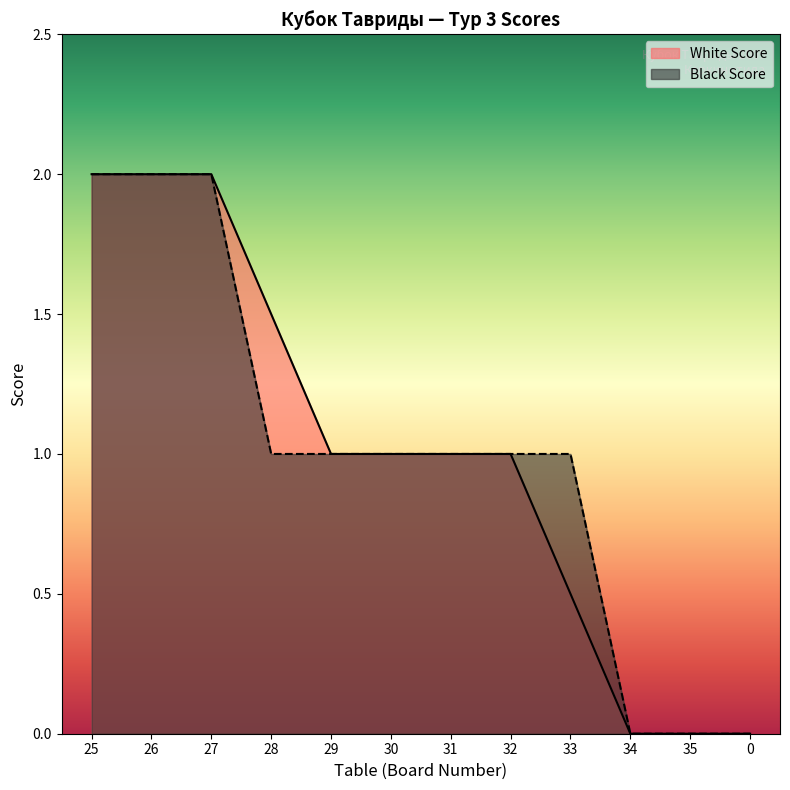

Is the value of Black Score at 29 greater than the value of White Score at 29?

No